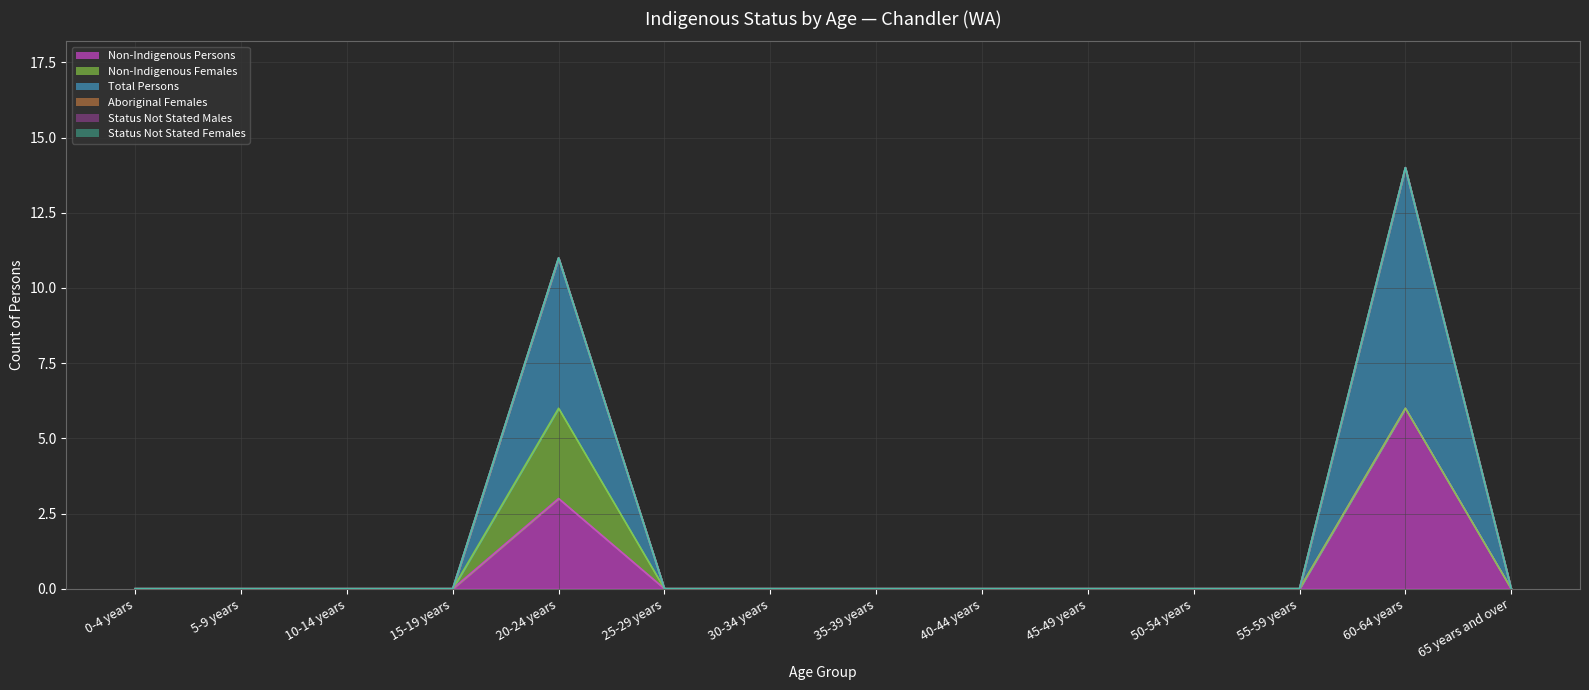

What is the maximum value shown in the chart?

8